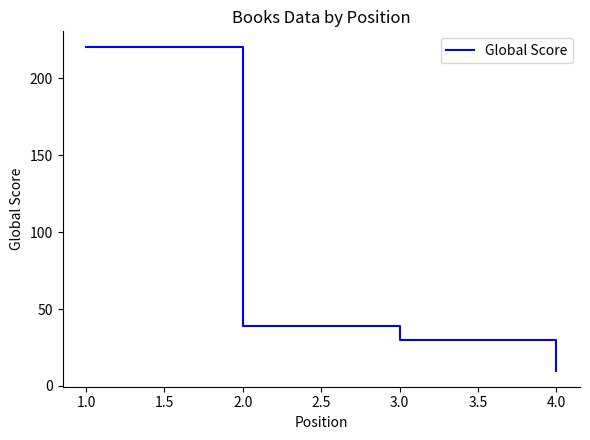

How many lines are shown in the chart?

1